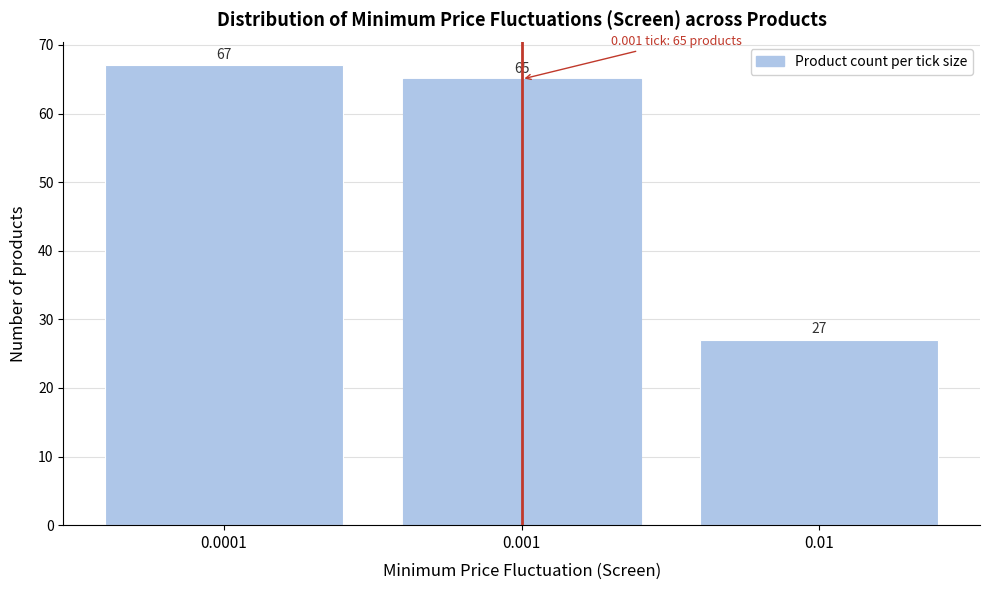

Reading right to left, transcribe all the data shown in this chart.

0.01=27	0.001=65	0.0001=67